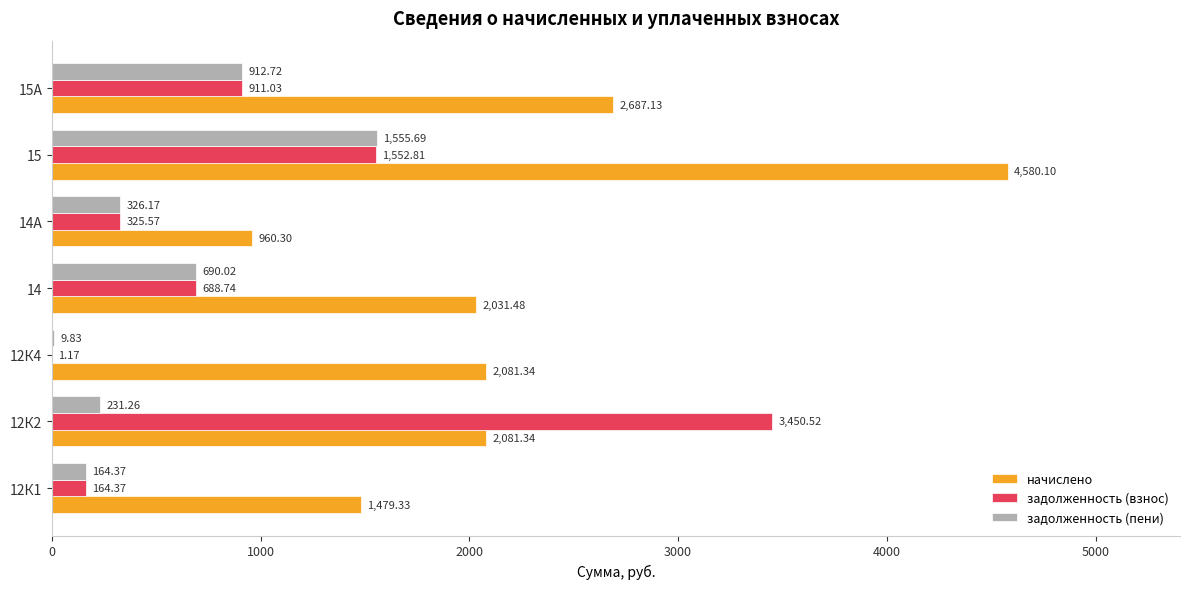

What is the sum of the начислено values at 15А and 12К1?

4166.5